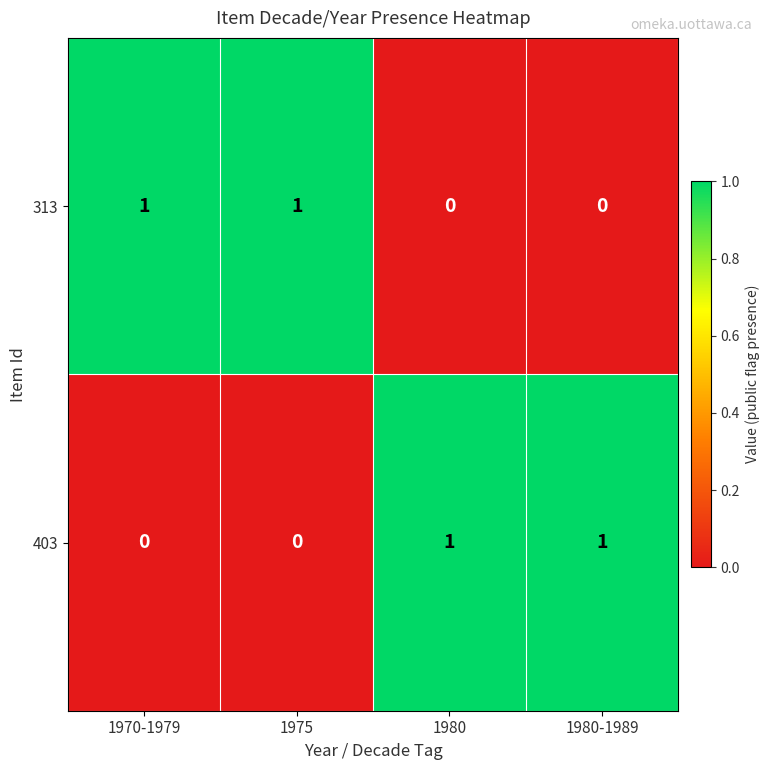

At 1980-1989, list the series in order from smallest to largest.

313, 403